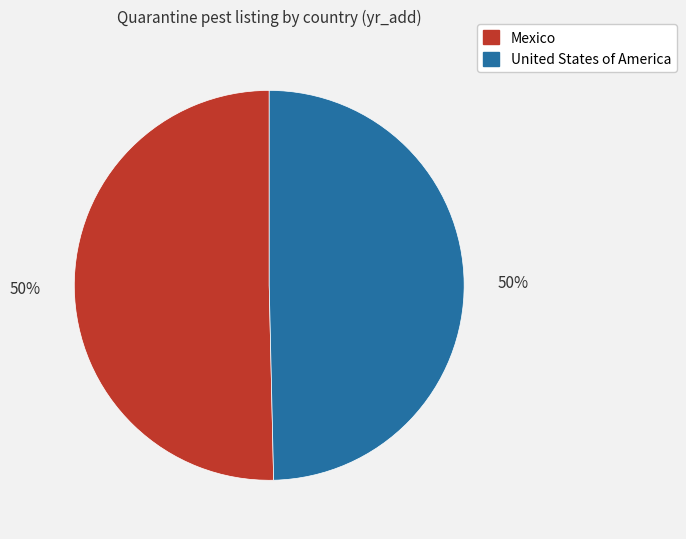

How many slices are in this pie chart?

2